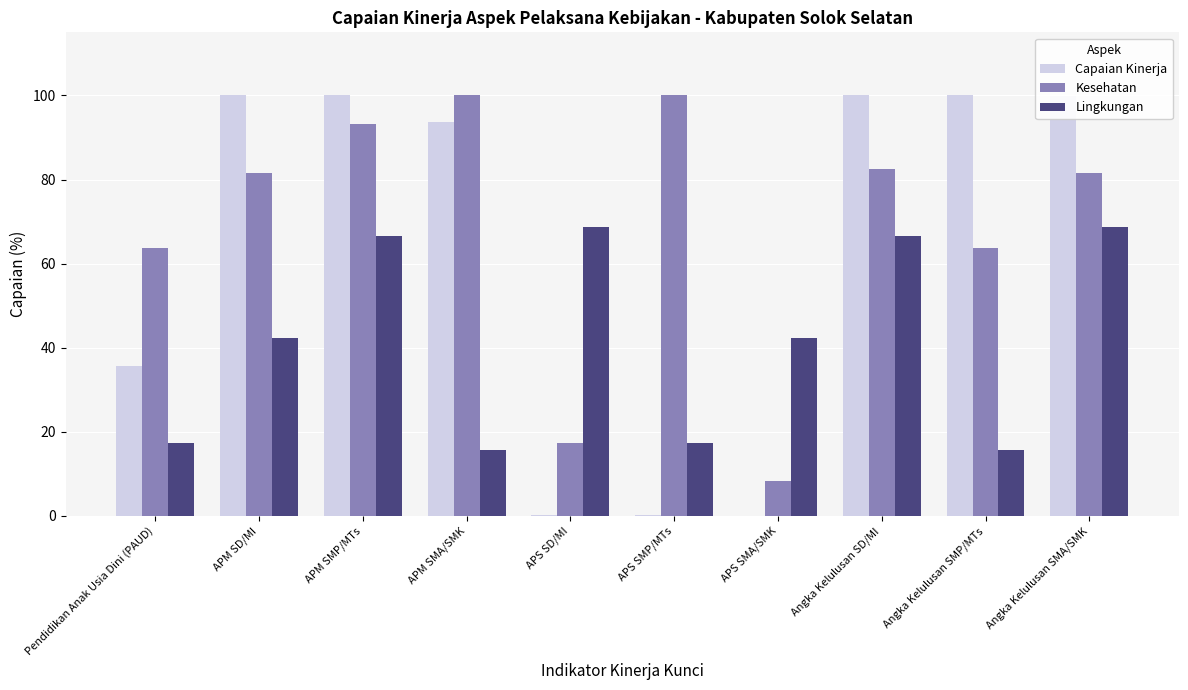

What is the sum of all Kesehatan values?

691.9